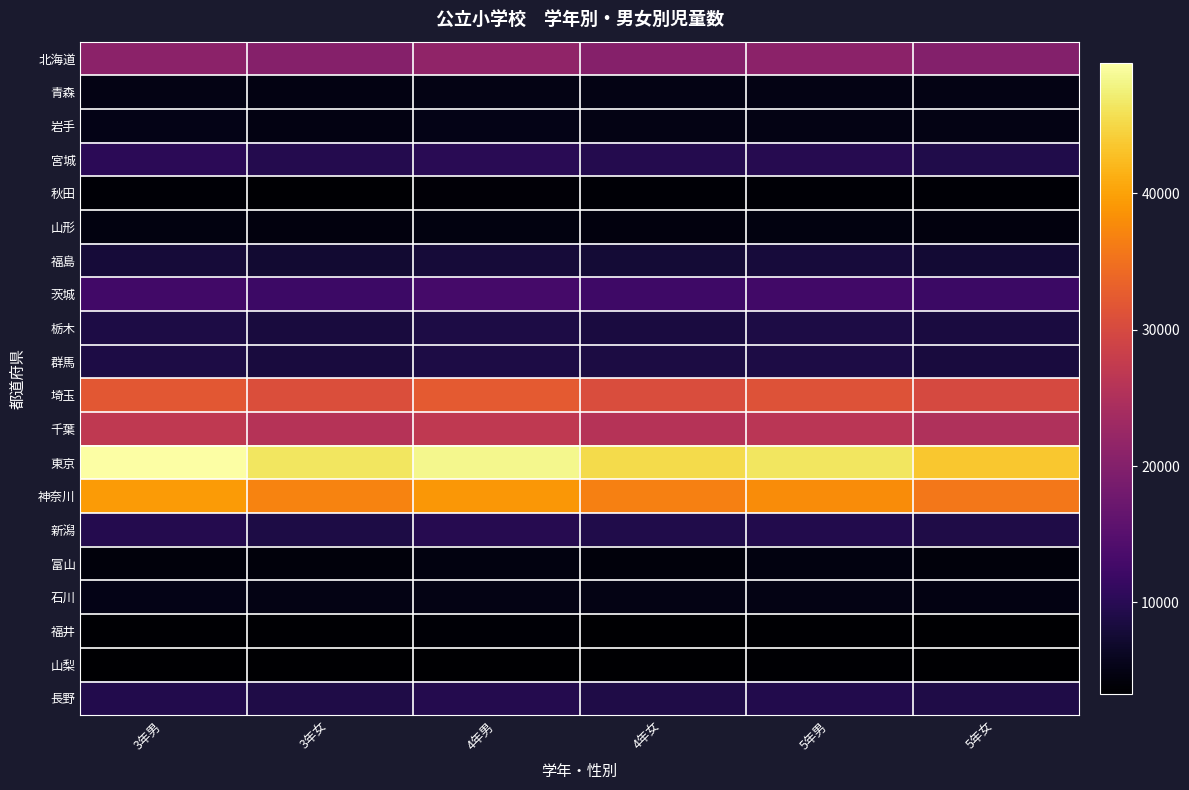

List the series in order of their peak value, lowest first.

山梨, 福井, 秋田, 富山, 山形, 青森, 石川, 岩手, 福島, 群馬, 栃木, 長野, 新潟, 宮城, 茨城, 北海道, 千葉, 埼玉, 神奈川, 東京